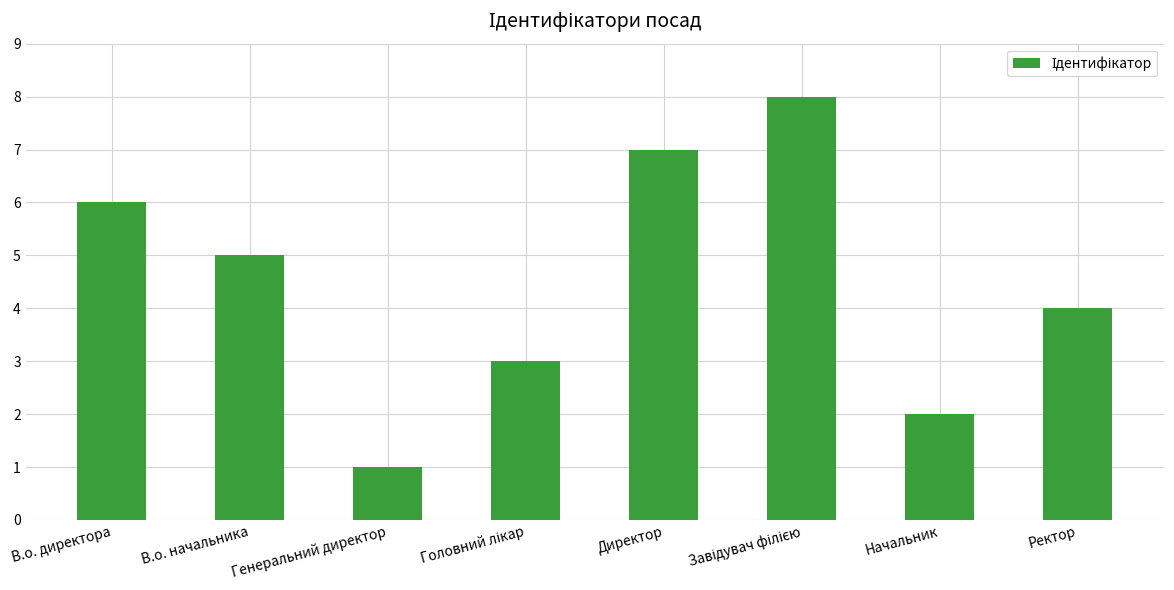

Count the values in the range 3 to 7.

5